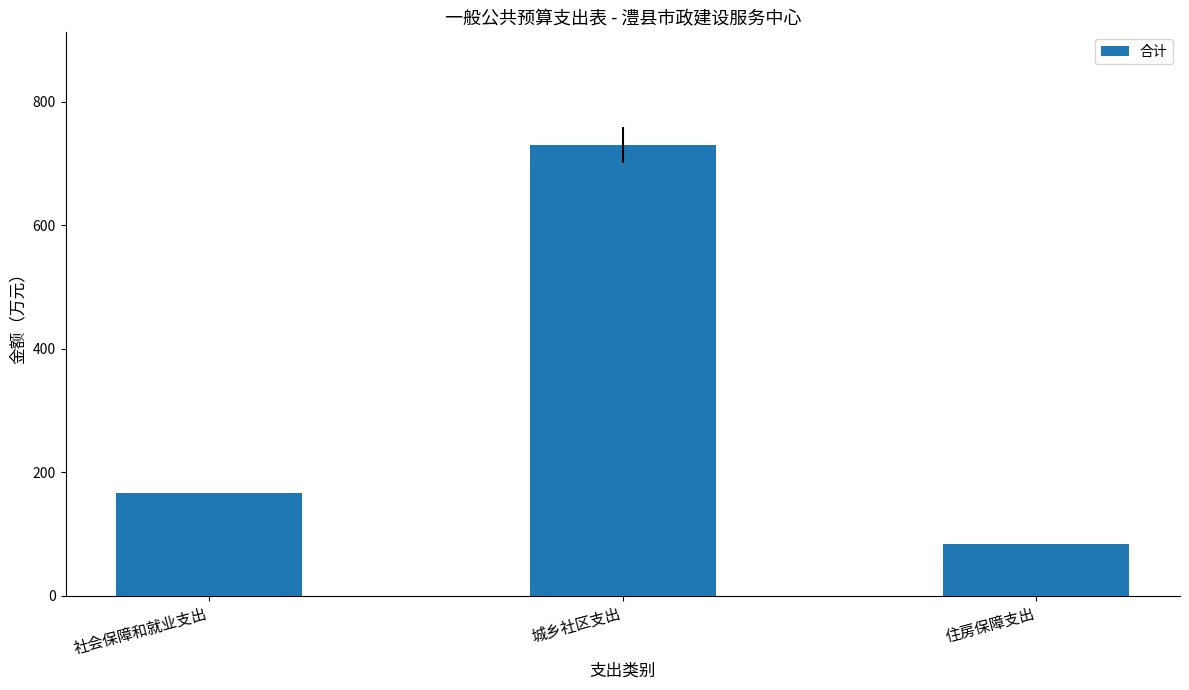

What is the change in value from 城乡社区支出 to 住房保障支出?

-646.4